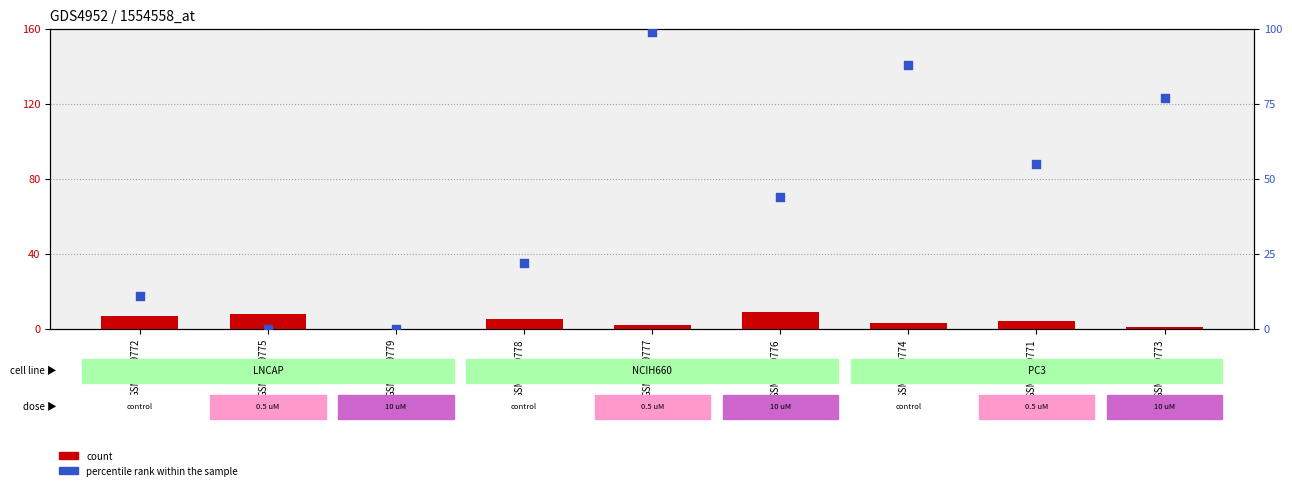

At which category is the sum across all series the highest?

GSM1359777